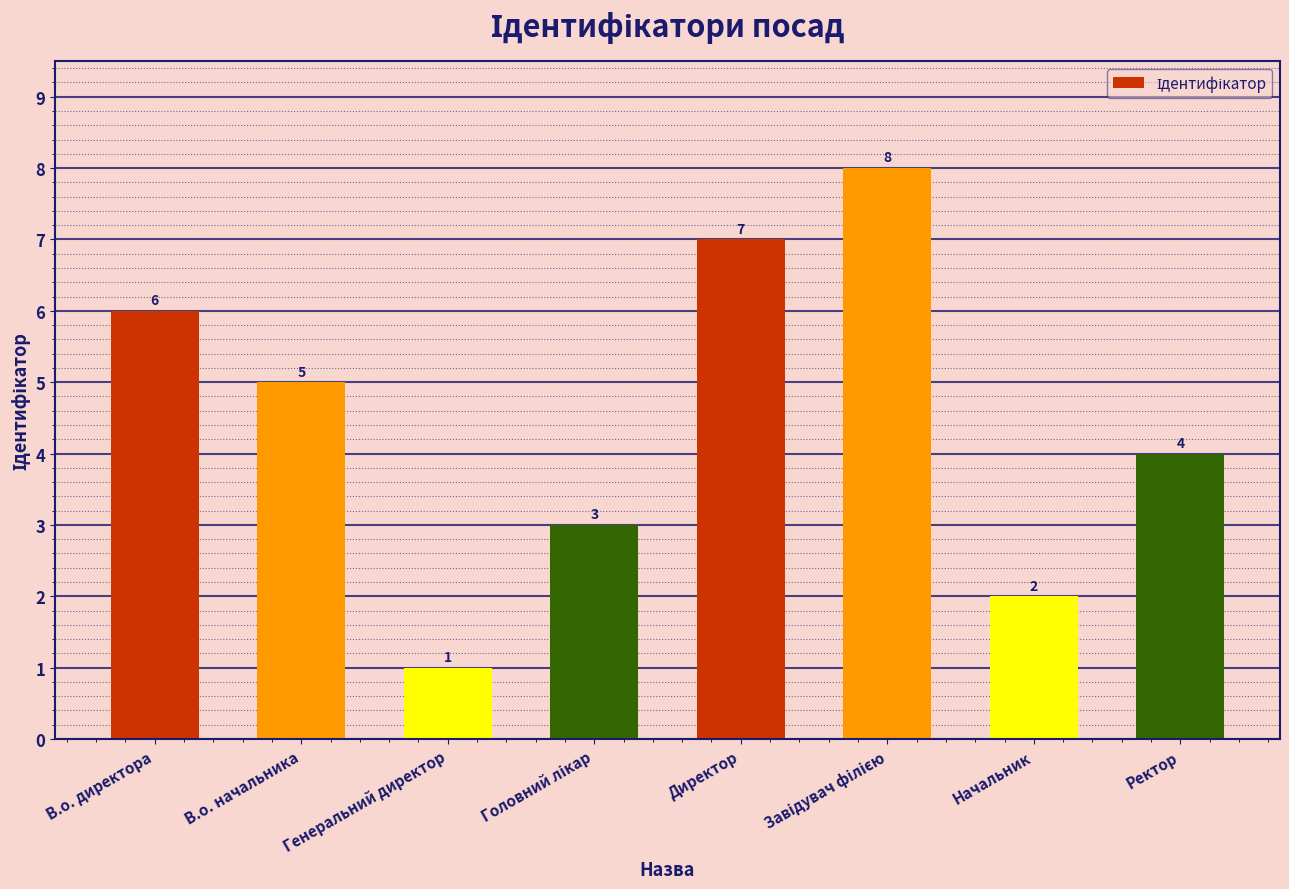

Count the number of data series in this chart.

1